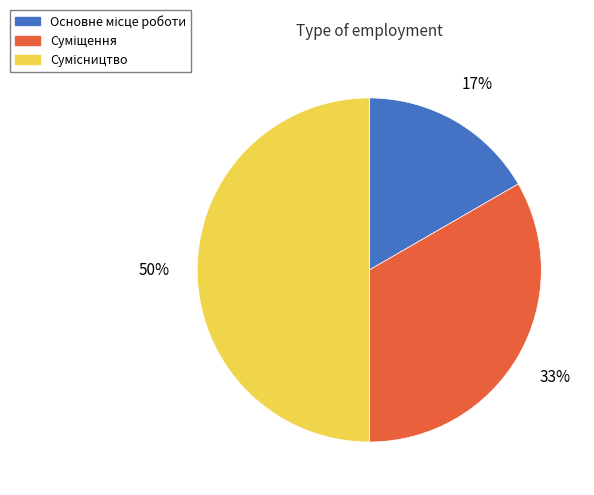

To the nearest percent, what is the difference between the largest and smallest slice percentages?

33%